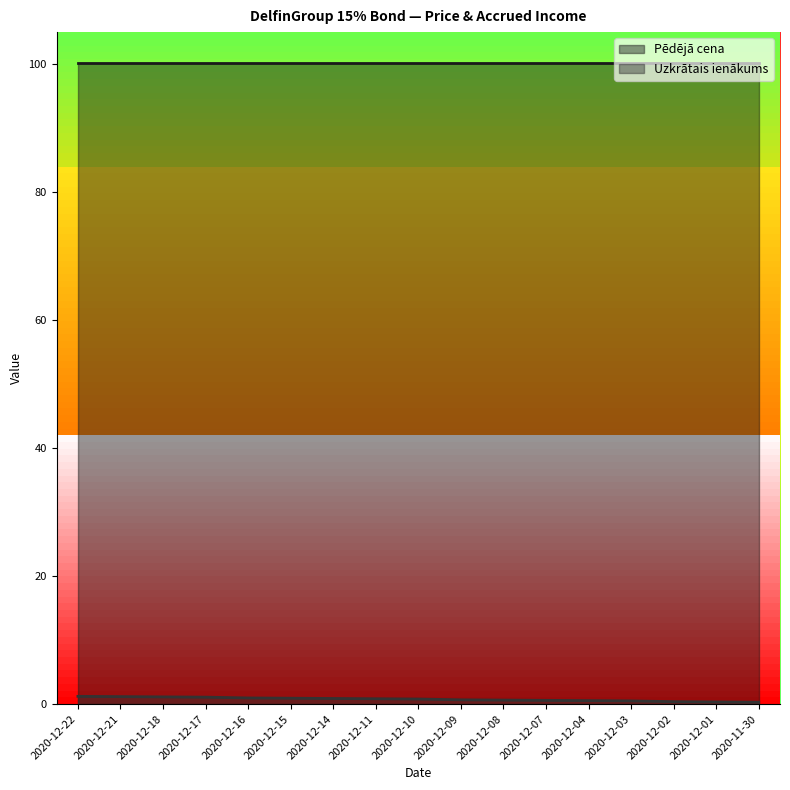

Which category has the highest value across all series?

2020-12-22